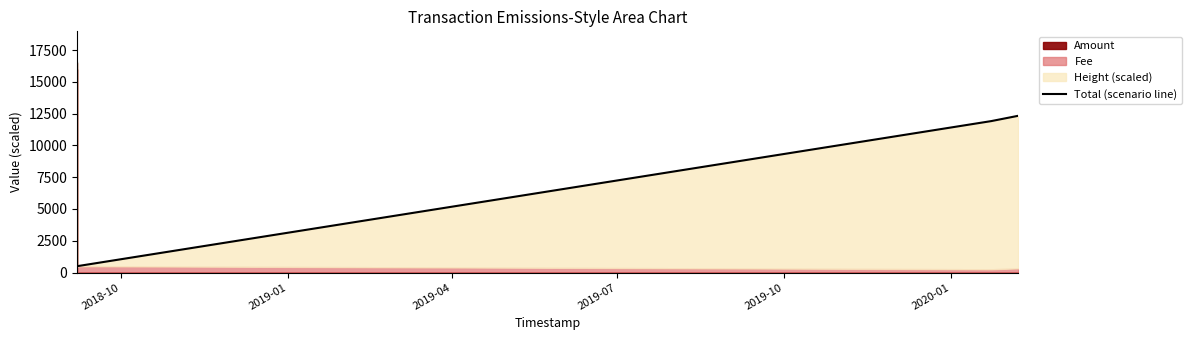

How many lines are shown in the chart?

1